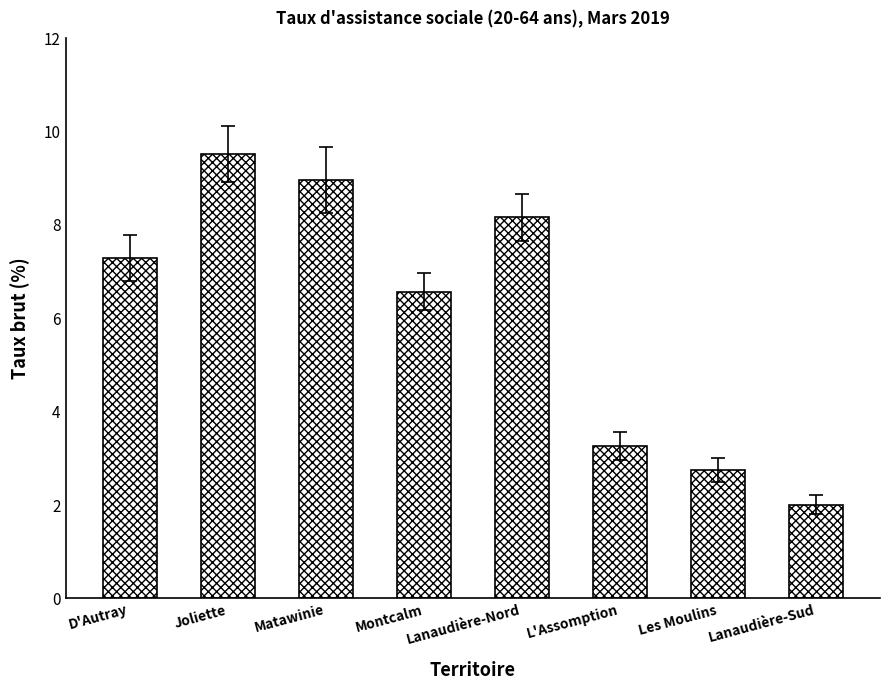

What is the sum of the values at Joliette and D'Autray?

16.8